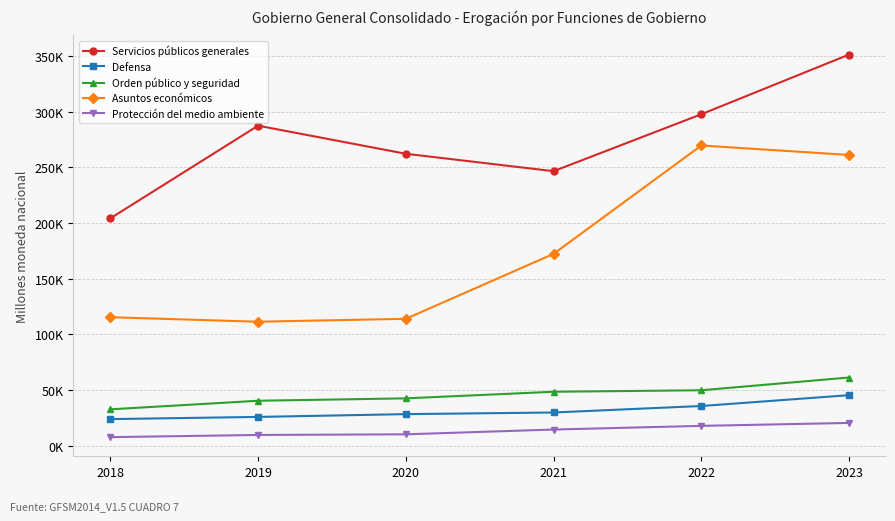

How many interior local peaks does the Asuntos económicos series have?

1